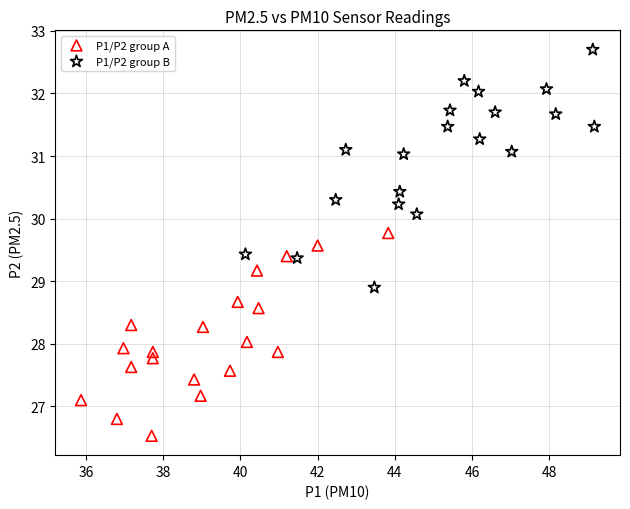

Which series reaches the maximum Y coordinate?

P1/P2 group B